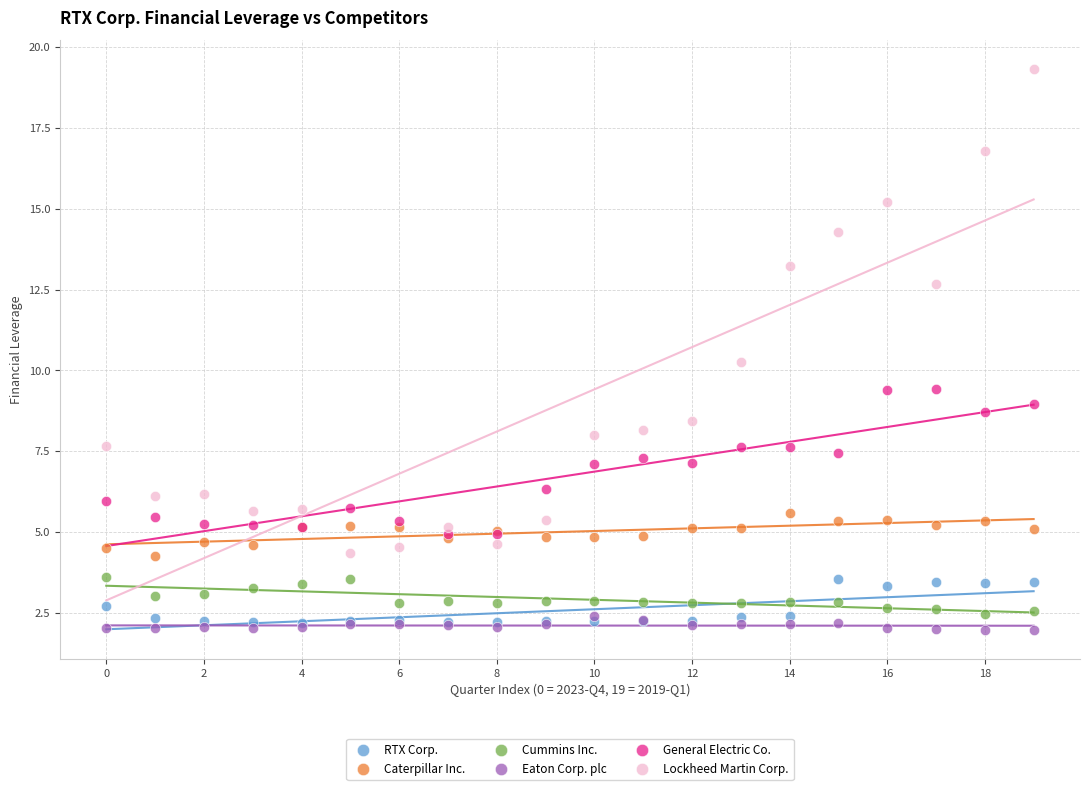

Which series contains the highest Y value?

Lockheed Martin Corp.